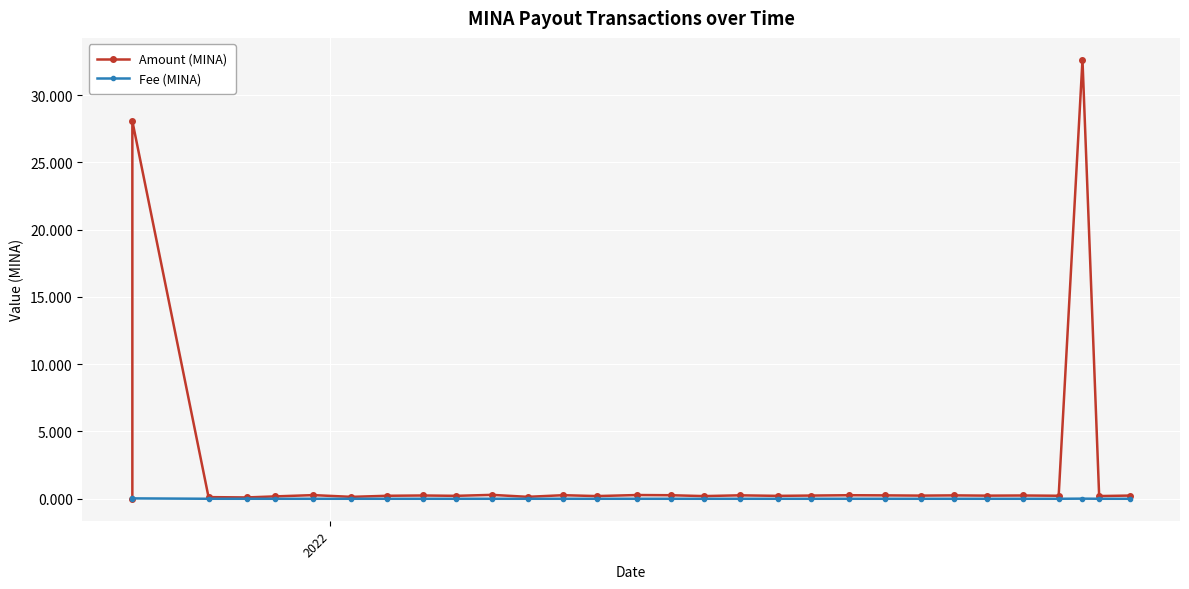

How many categories are shown in the chart?

30